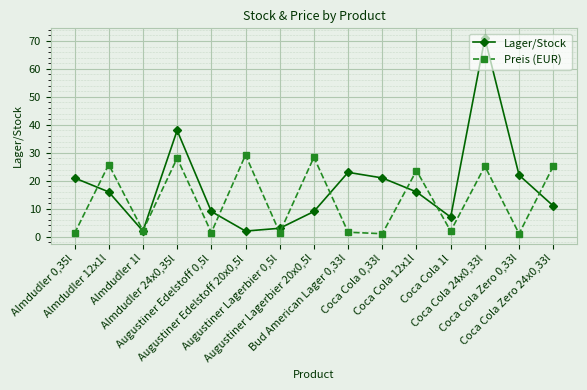

At which category does Lager/Stock reach its first local valley?

Almdudler 1l